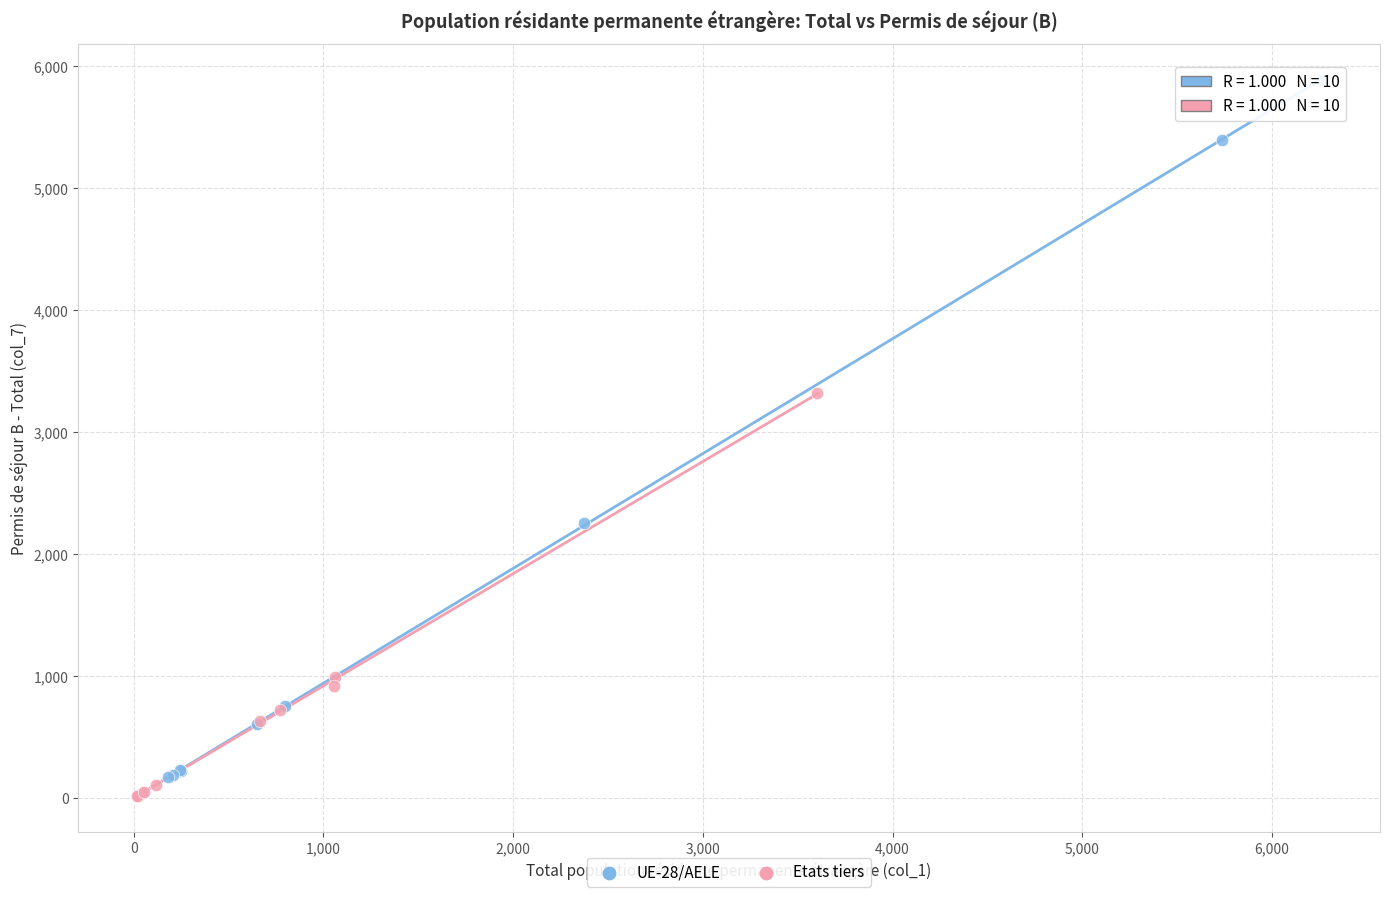

Which series reaches the maximum Y coordinate?

UE-28/AELE